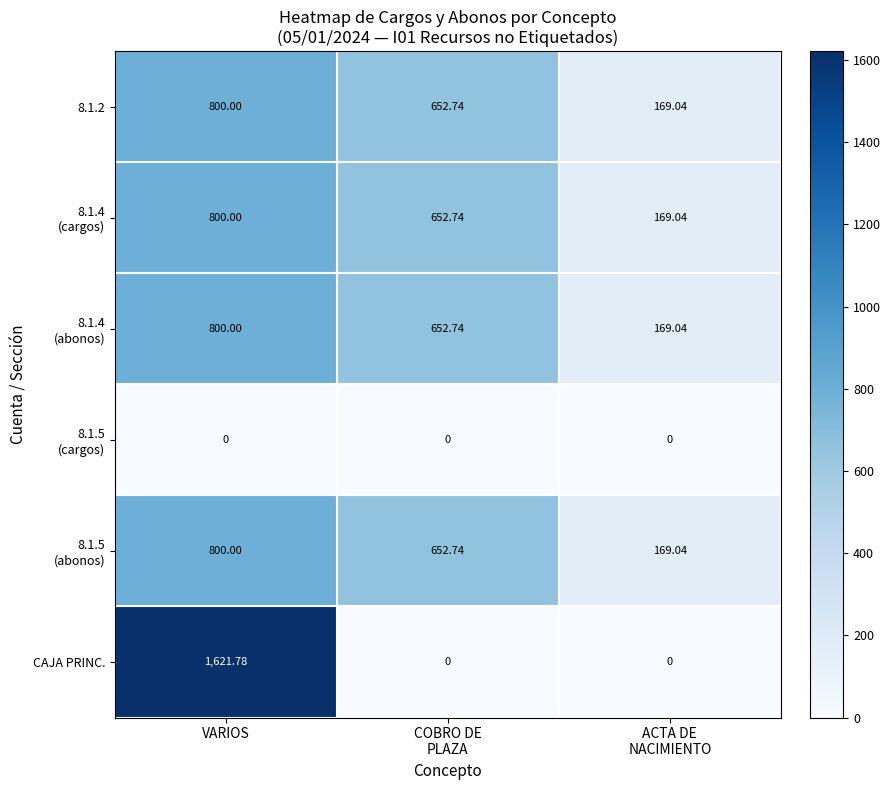

Which series has the widest spread of values?

CAJA PRINC.